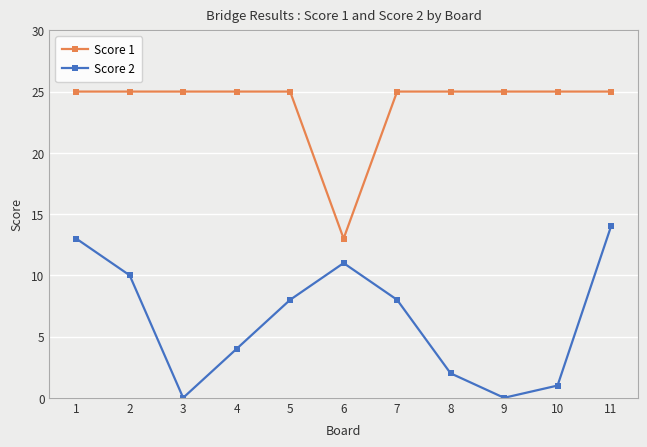

What is the total value across all series at 1?

38